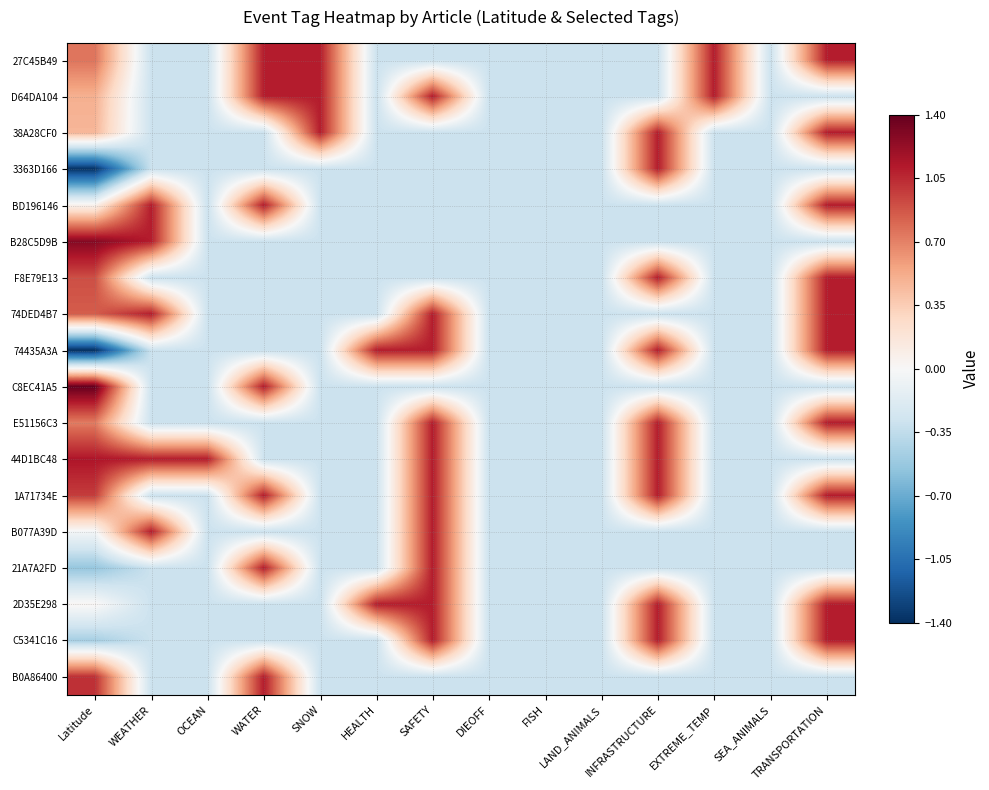

What is the maximum value shown in the chart?

1.4